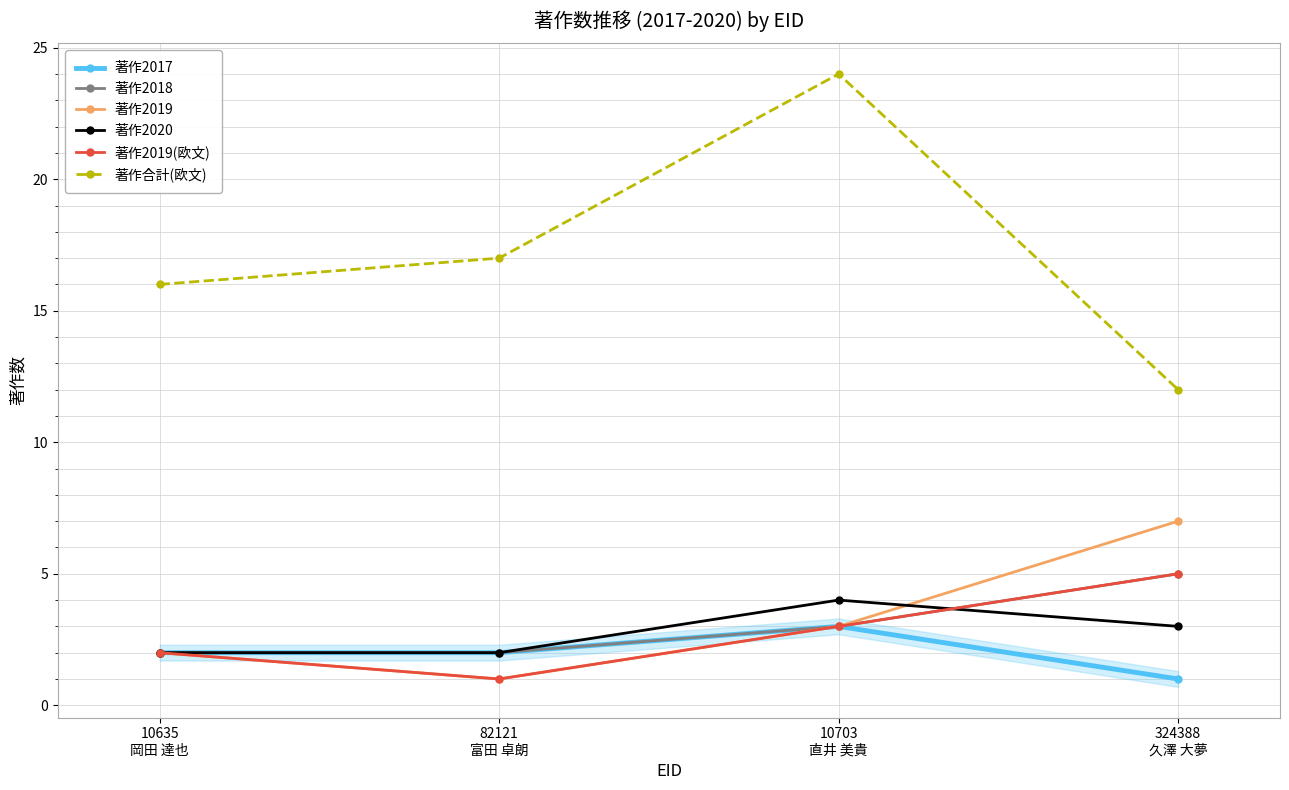

Which series has the largest range (max minus min)?

著作合計(欧文)